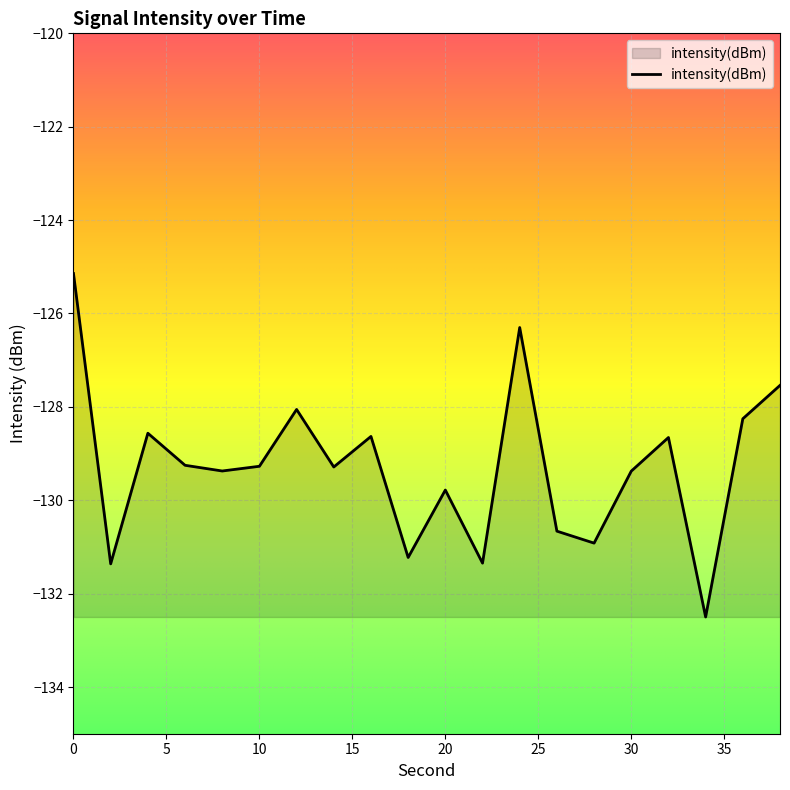

How many series are shown in this chart?

1